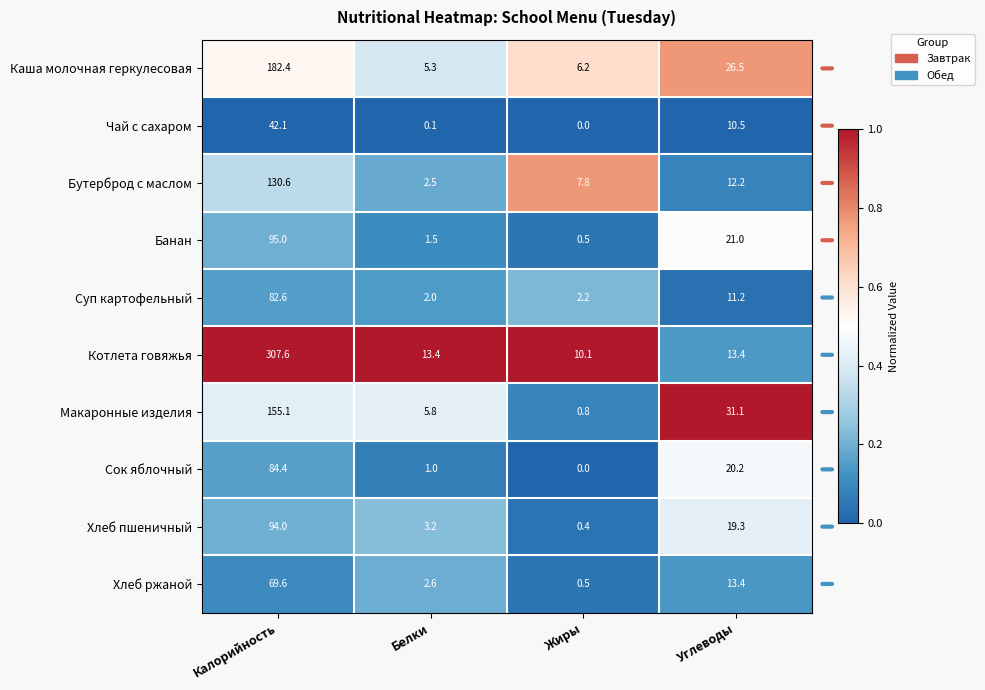

What is the spread (max minus min) of values at Белки?

13.3